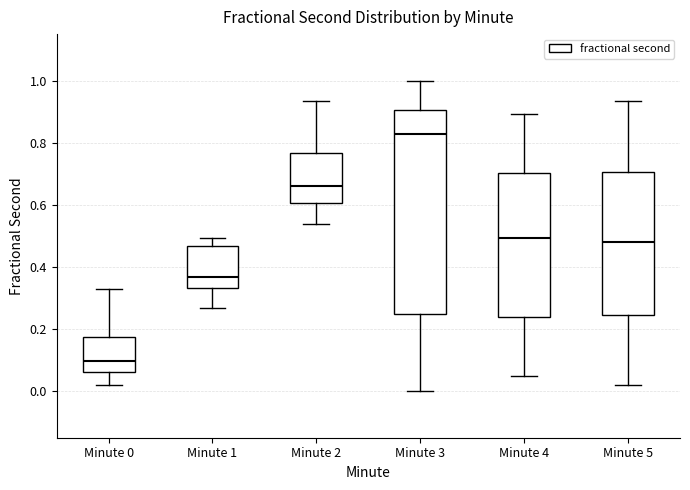

Where does the median line of the box for Minute 2 sit on the y-axis? The values are not printed on the chart, so give them approximately, as read against the axis.

0.66